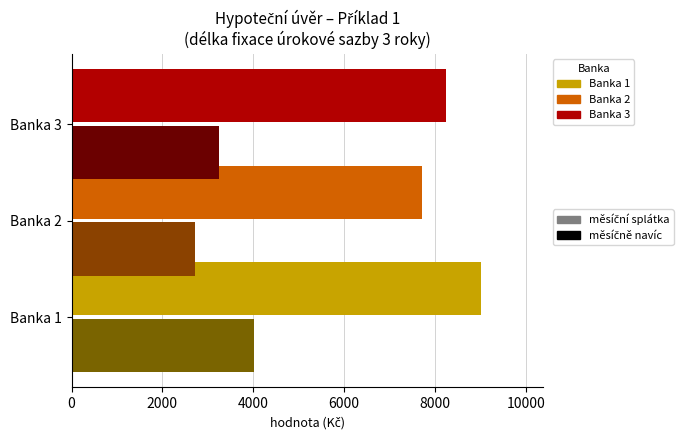

At which category is the sum across all series the highest?

Banka 1